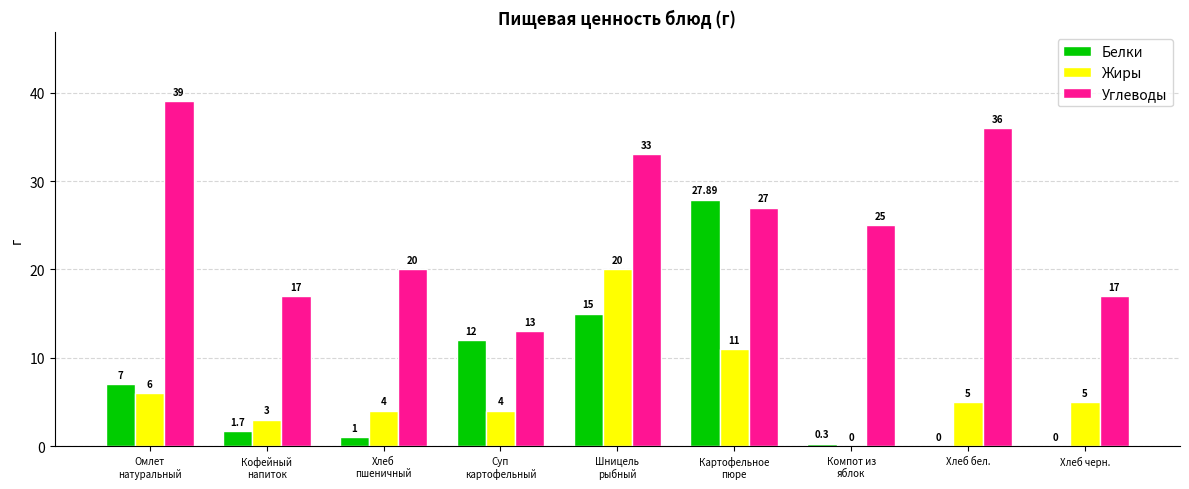

Which series has the largest total across all categories?

Углеводы